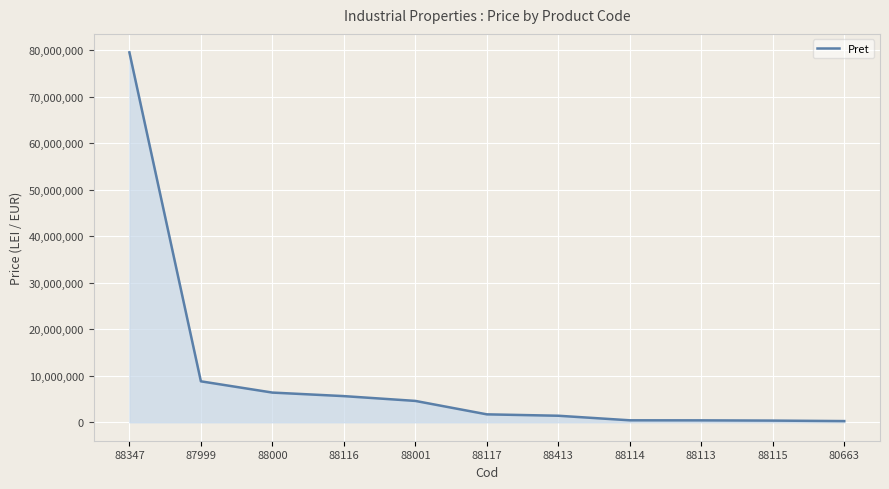

What is the maximum value shown in the chart?

79520000.0